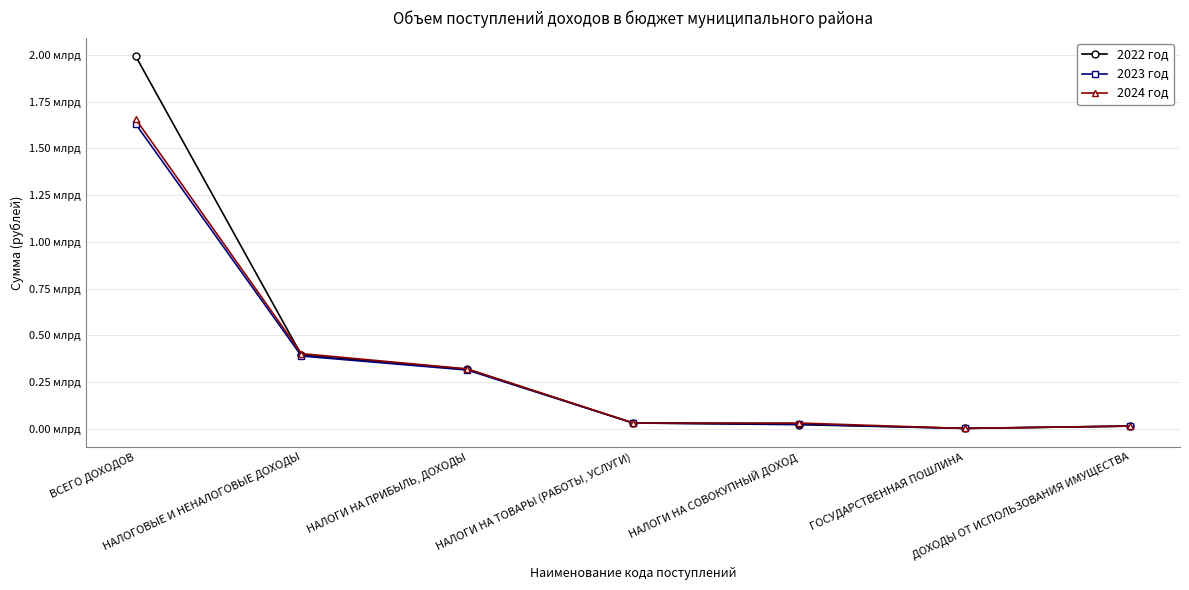

What are all the series names shown in the legend?

2022 год, 2023 год, 2024 год